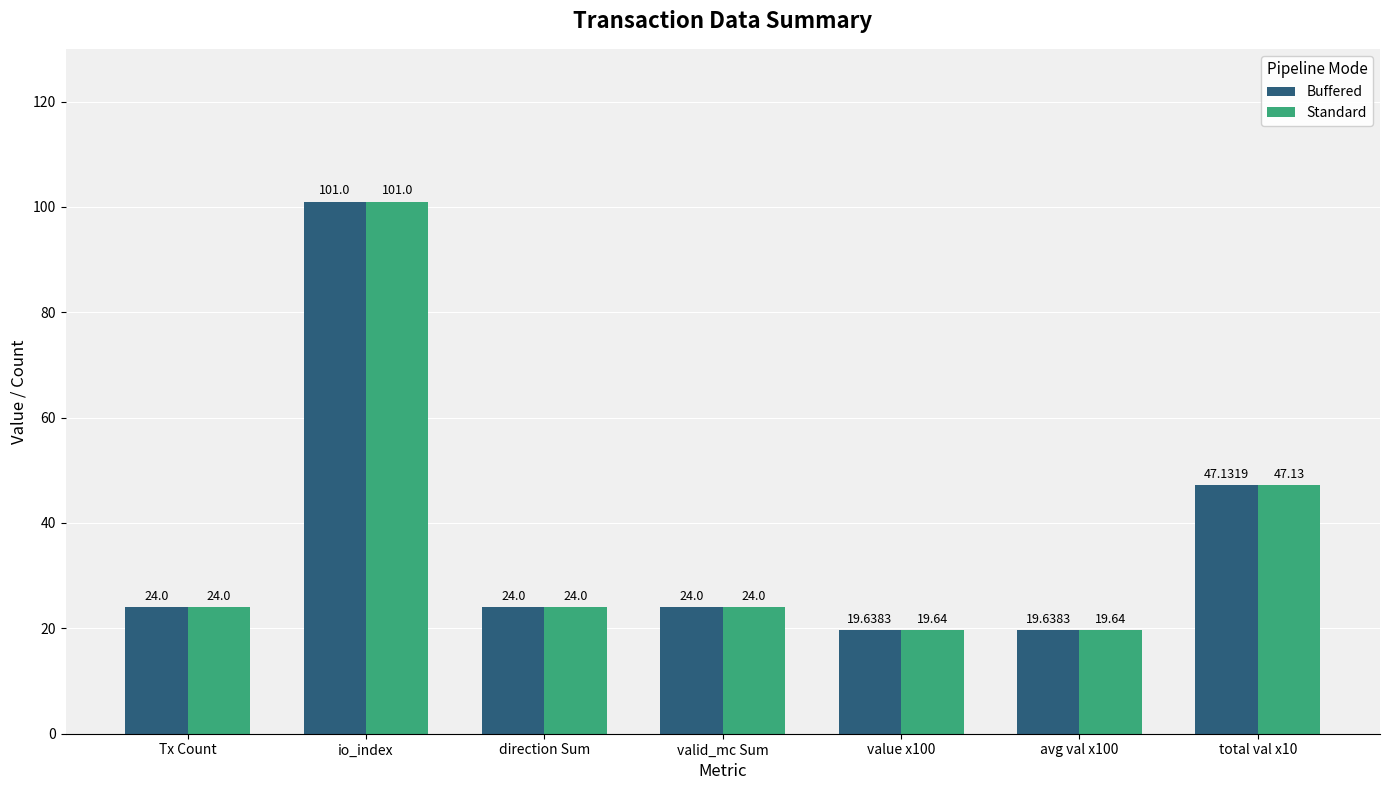

What is the value of the Buffered bar at the 7th from the left?

47.1